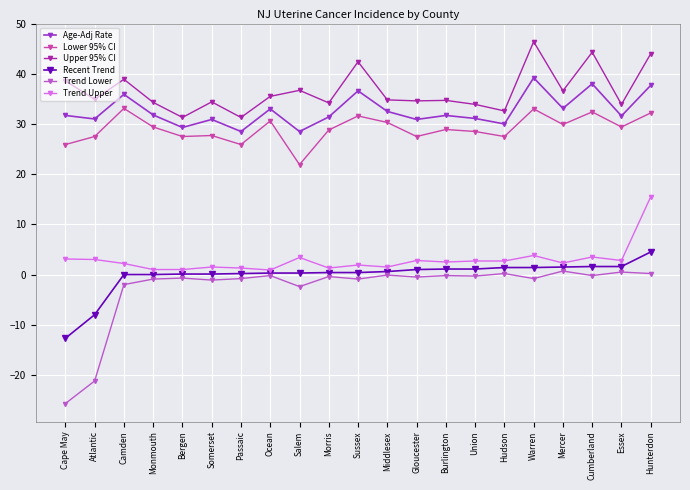

At which category is the sum across all series the highest?

Hunterdon